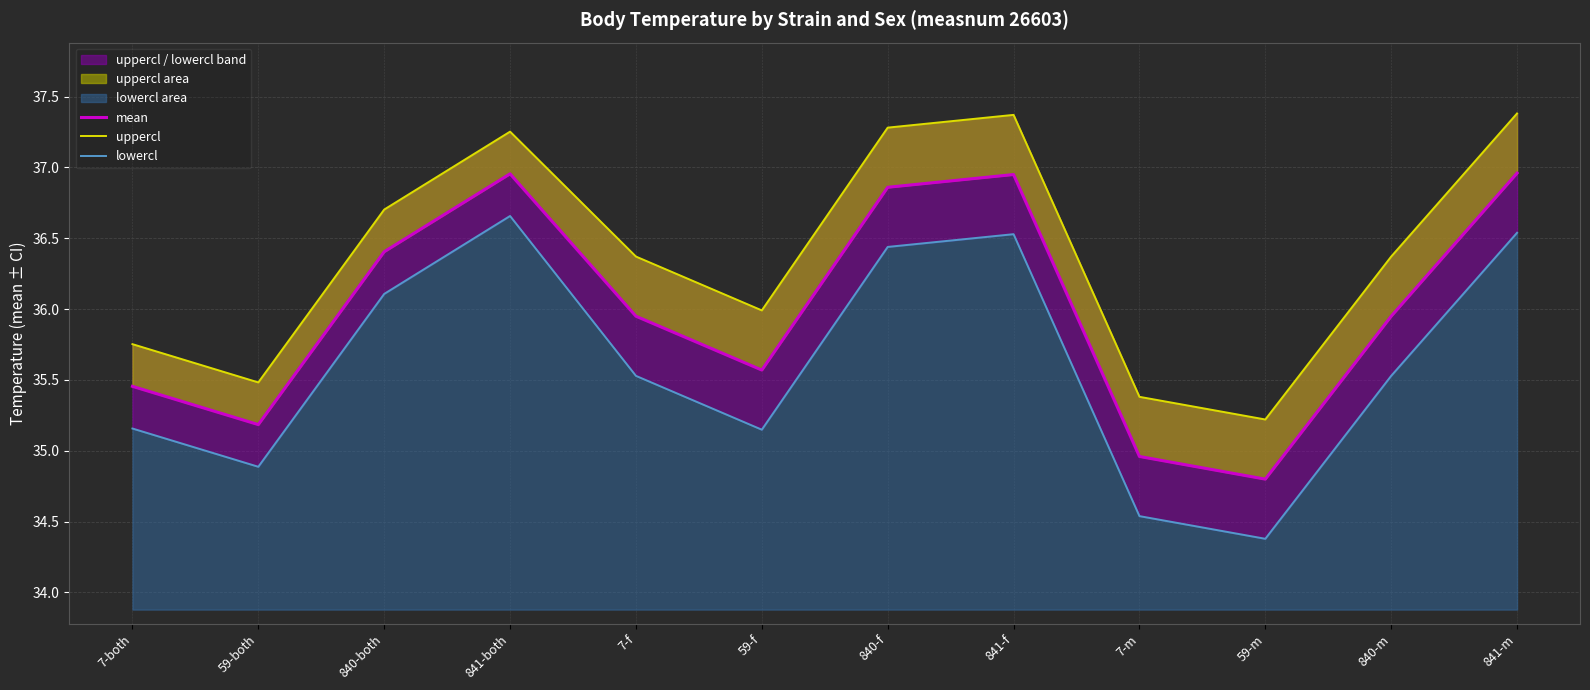

What is the sum of all lowercl values?

427.4